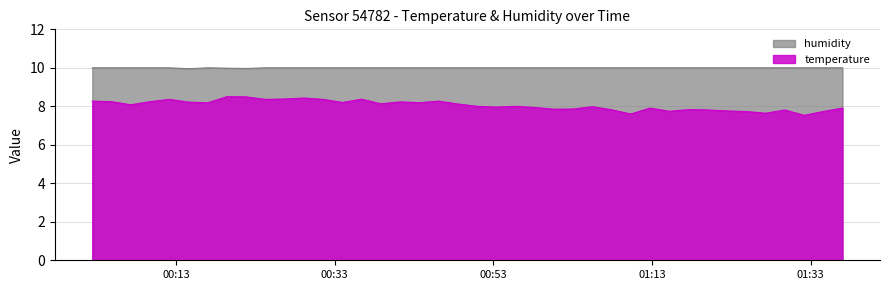

Reading right to left, list all the values displayed in this chart.

temperature: 7.9	7.7	7.5	7.8	7.6	7.7	7.8	7.8	7.8	7.7	7.9	7.6	7.8	8.0	7.9	7.8	7.9	8.0	8.0	8.0	8.1	8.3	8.2	8.2	8.1	8.4	8.2	8.4	8.4	8.4	8.4	8.5	8.5	8.2	8.2	8.4	8.2	8.1	8.2	8.3
humidity: 10.0	10.0	10.0	10.0	10.0	10.0	10.0	10.0	10.0	10.0	10.0	10.0	10.0	10.0	10.0	10.0	10.0	10.0	10.0	10.0	10.0	10.0	10.0	10.0	10.0	10.0	10.0	10.0	10.0	10.0	10.0	10.0	10.0	10.0	10.0	10.0	10.0	10.0	10.0	10.0